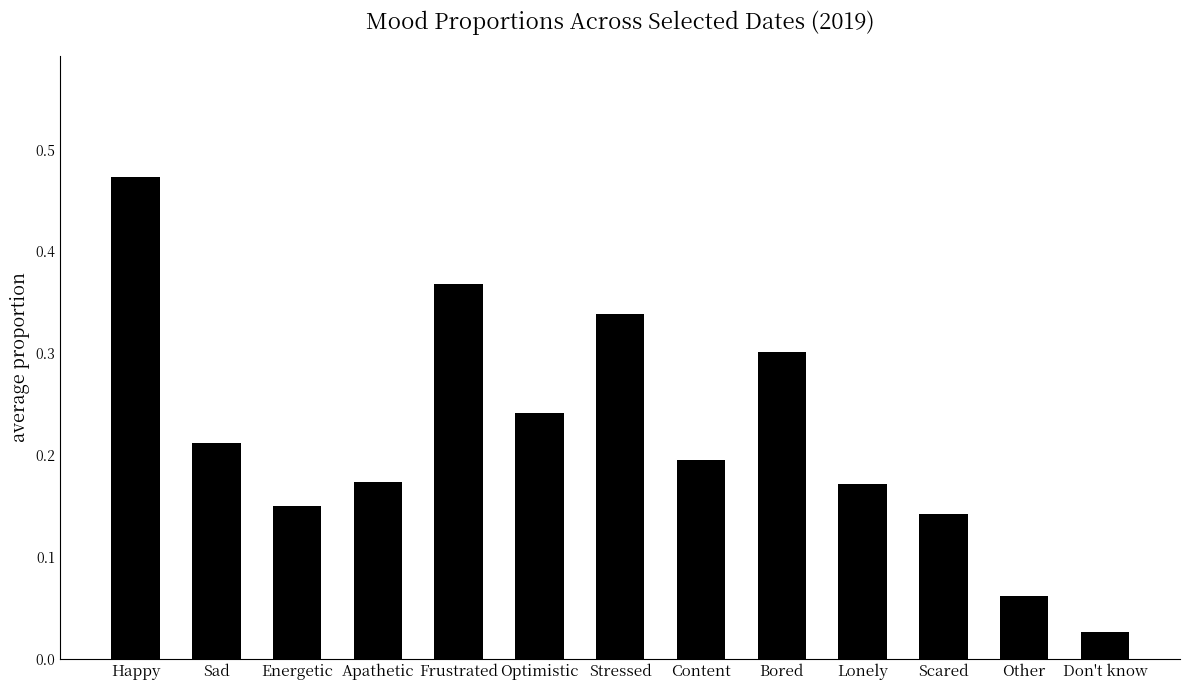

What is the sum of all values?

2.9